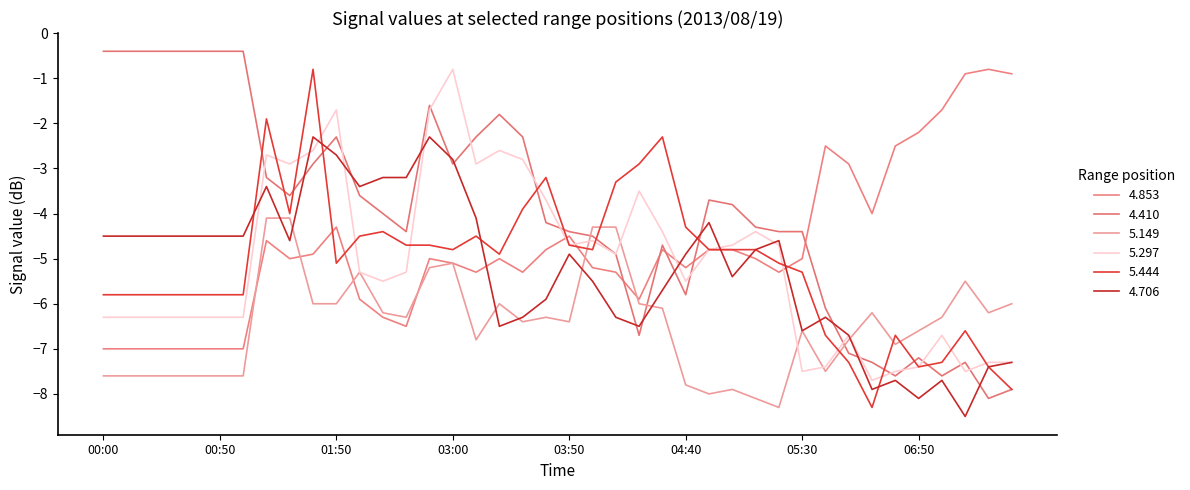

Is this an area chart (filled region under the line)?

No